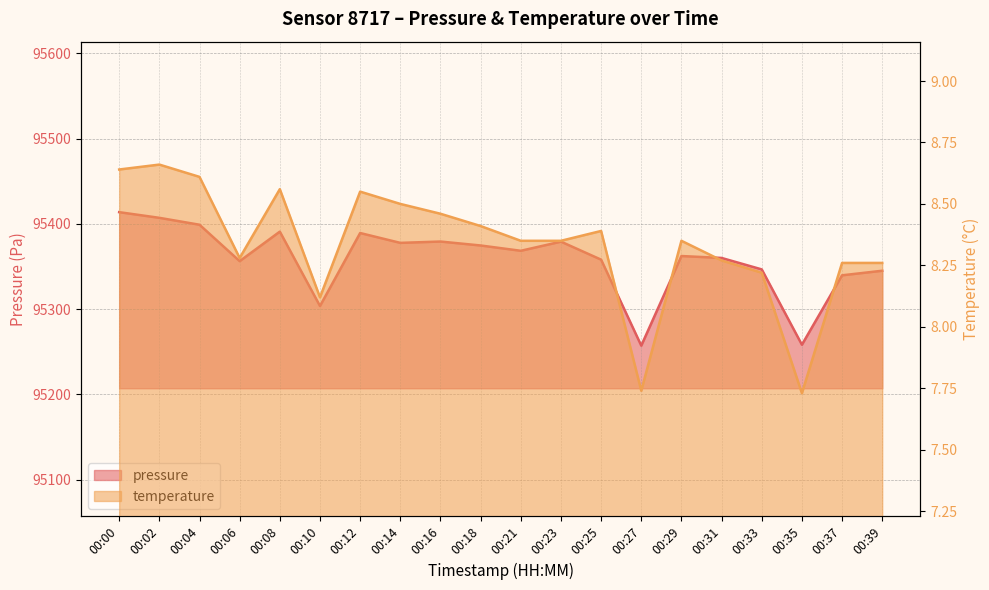

At which label does temperature reach its peak?

00:02